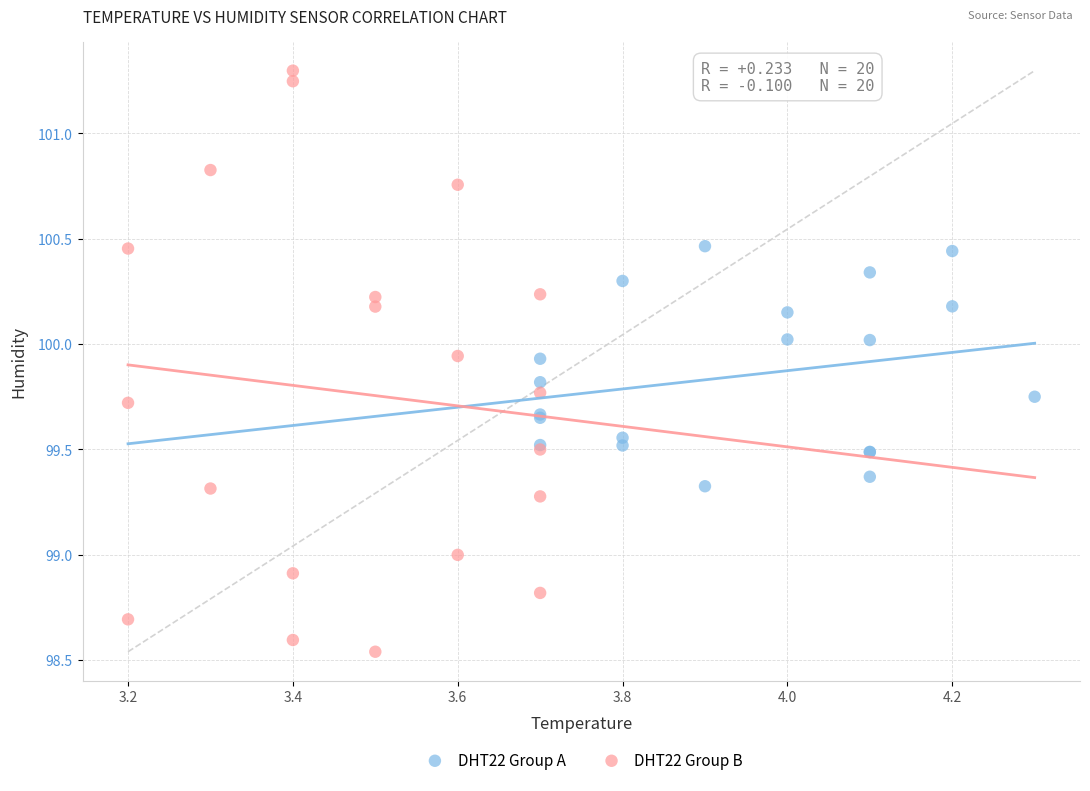

Which series contains the lowest Y value?

DHT22 Group B